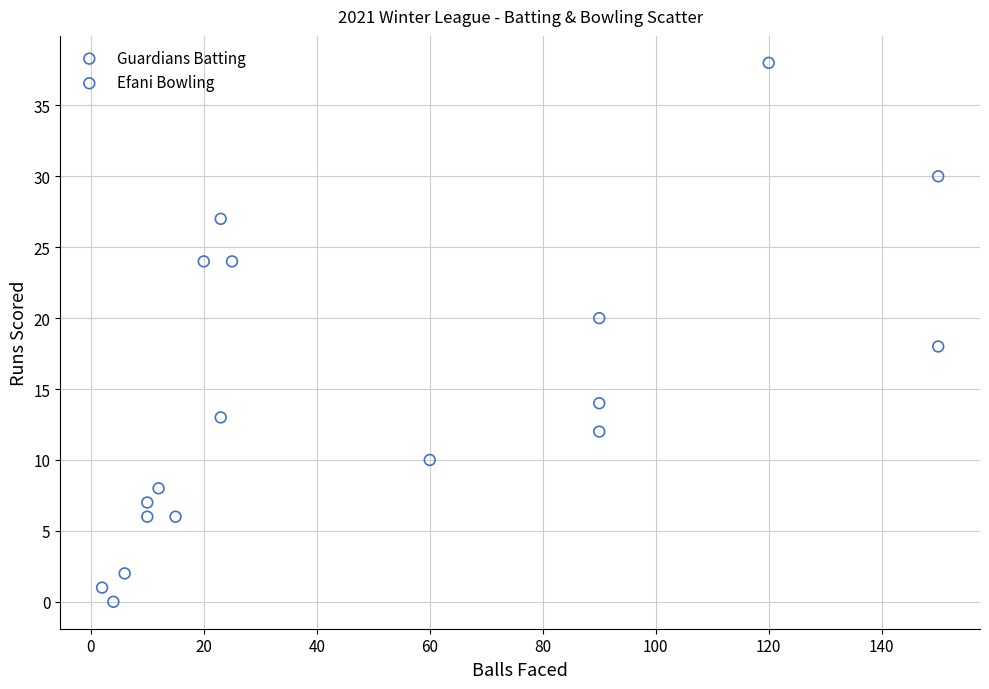

Which series reaches the minimum Y coordinate?

Guardians Batting